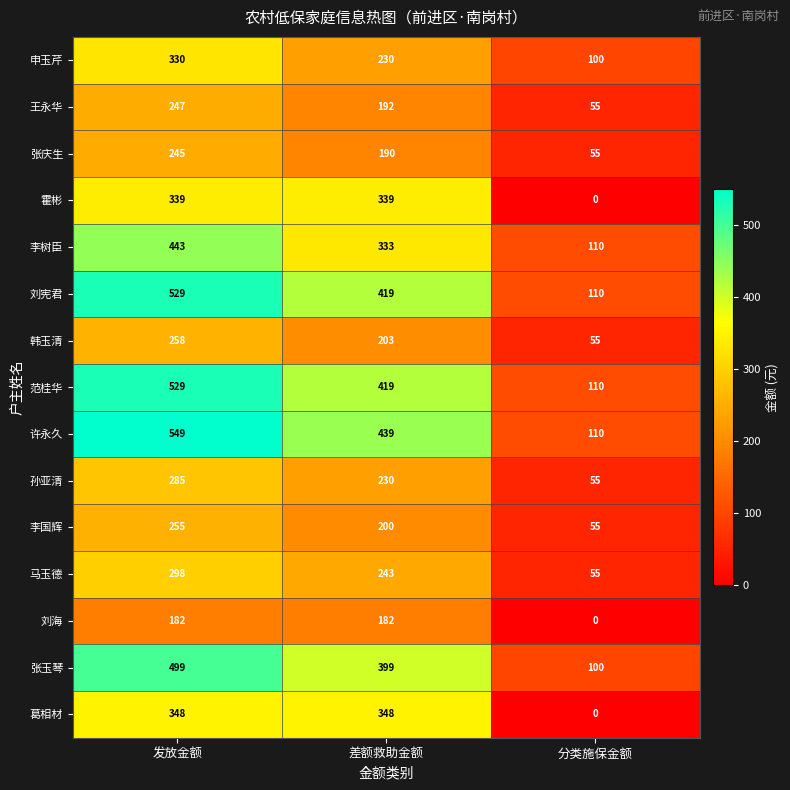

Rank the categories by 刘宪君 value from highest to lowest.

发放金额, 差额救助金额, 分类施保金额